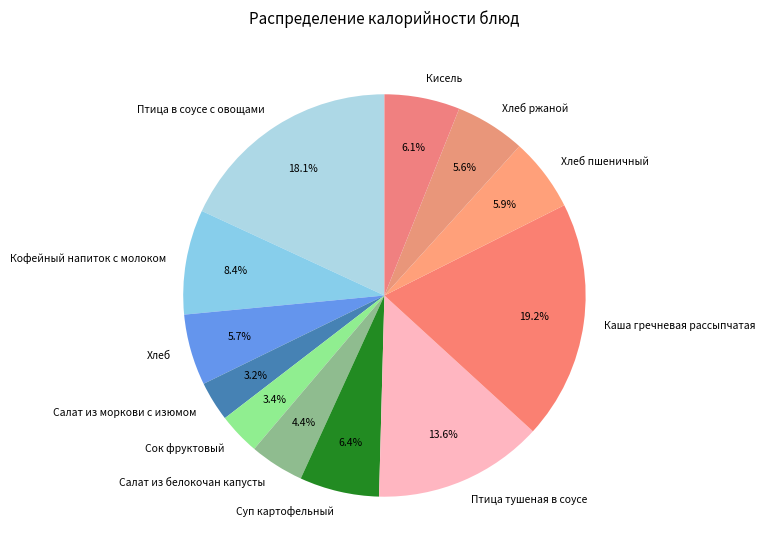

How many segments does this pie chart have?

12